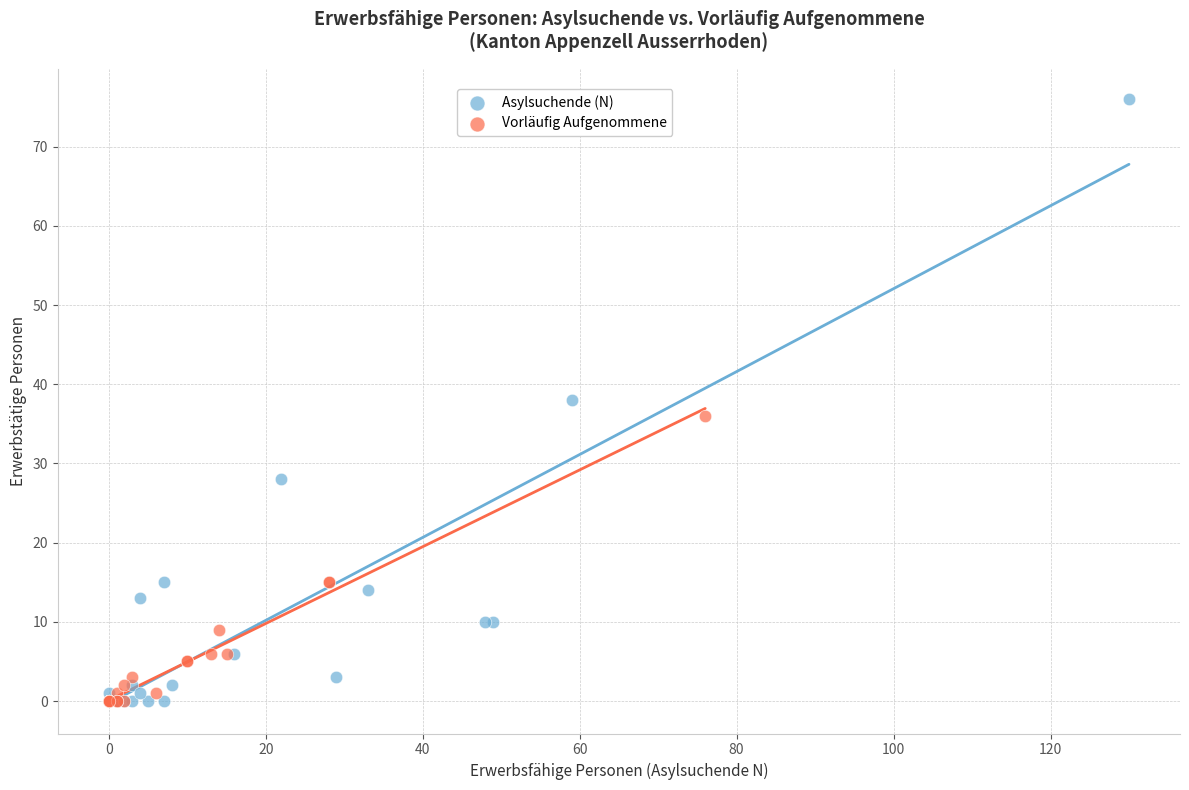

Which series has the largest Y range (max minus min)?

Asylsuchende (N)